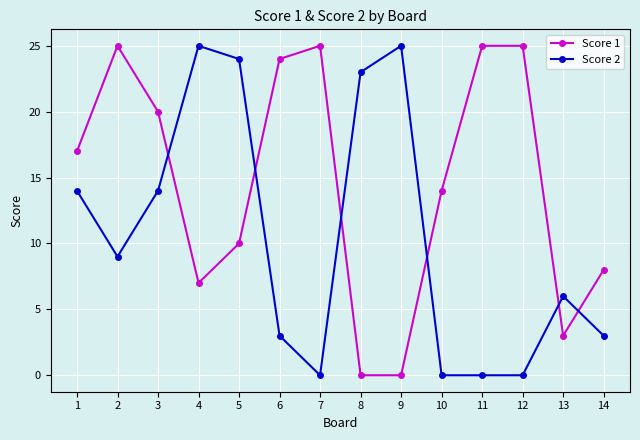

At 10, list the series in order from largest to smallest.

Score 1, Score 2